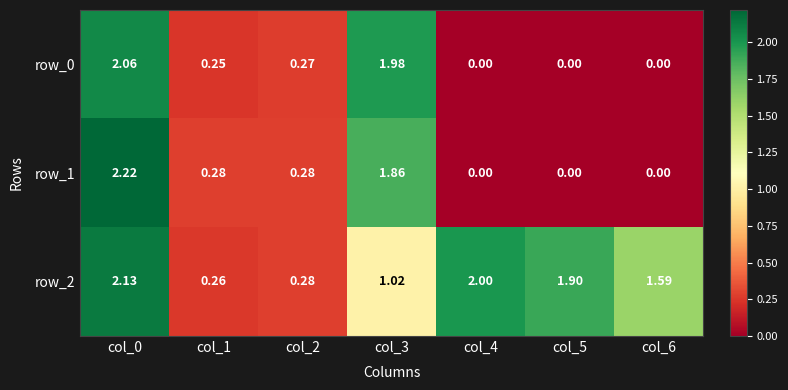

Which series has the largest total across all categories?

row_2